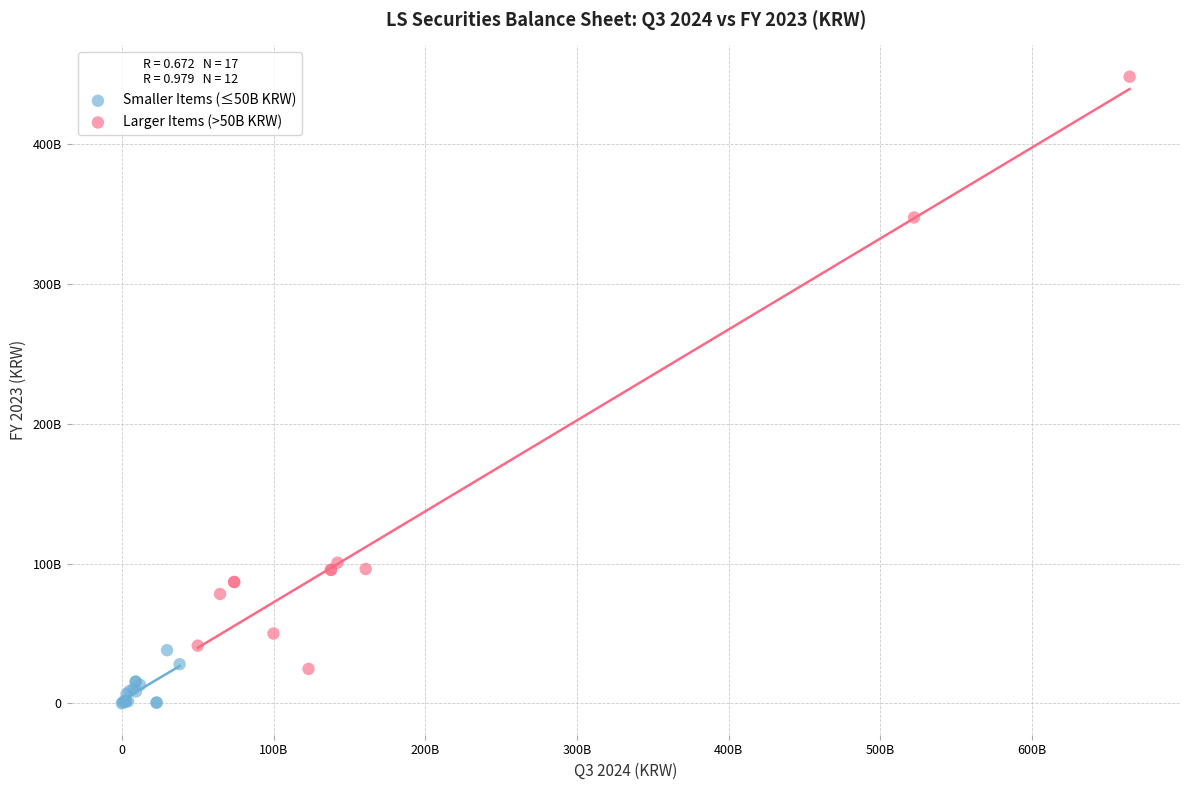

Which series contains the highest Y value?

Larger Items (>50B KRW)